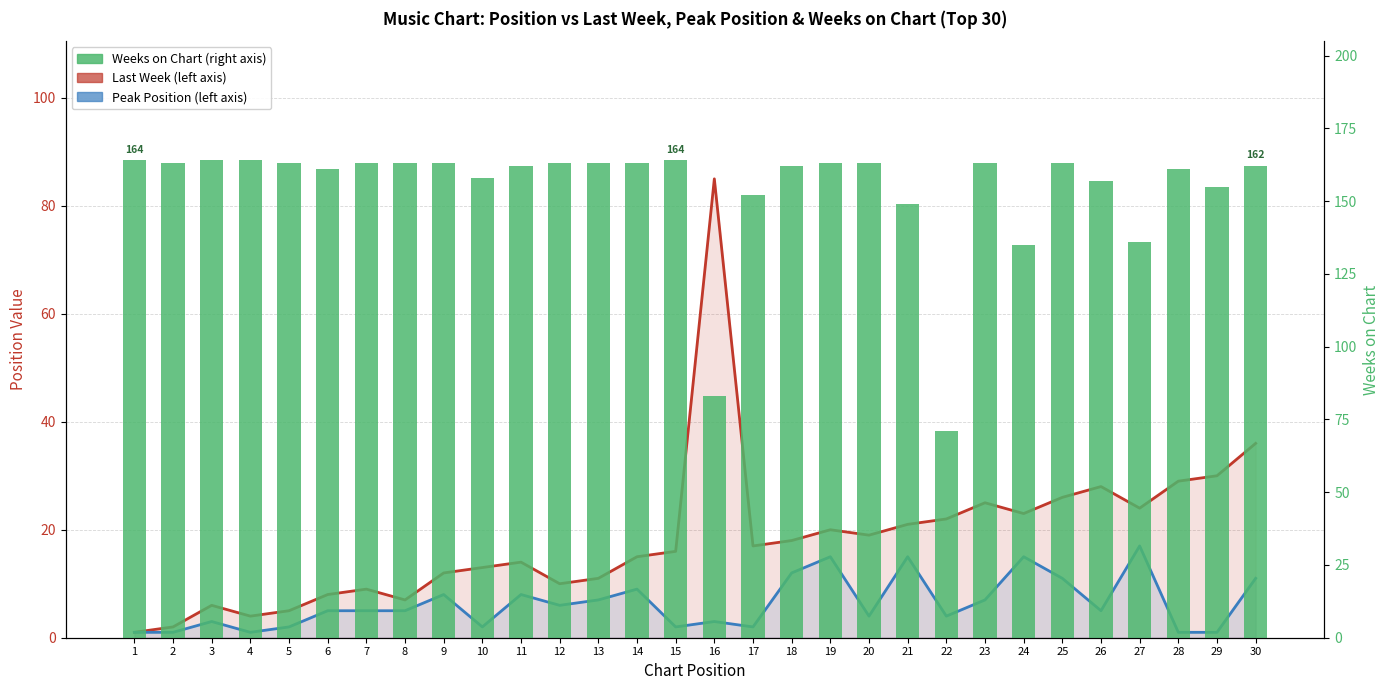

What is the value of the Weeks on Chart bar at the 15th from the left?

164